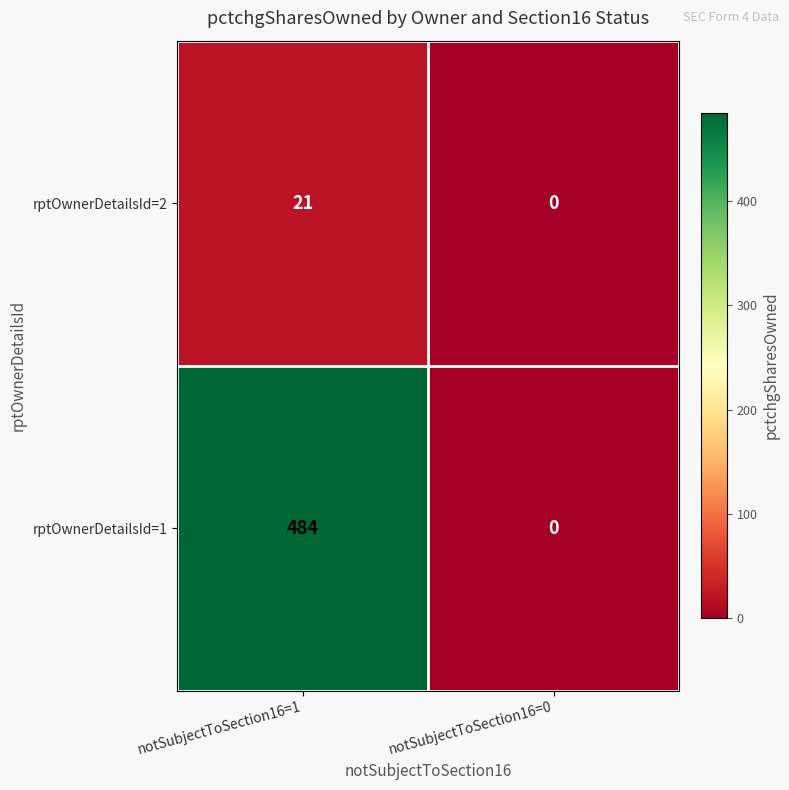

List the series in order of their overall mean, lowest first.

rptOwnerDetailsId=2, rptOwnerDetailsId=1